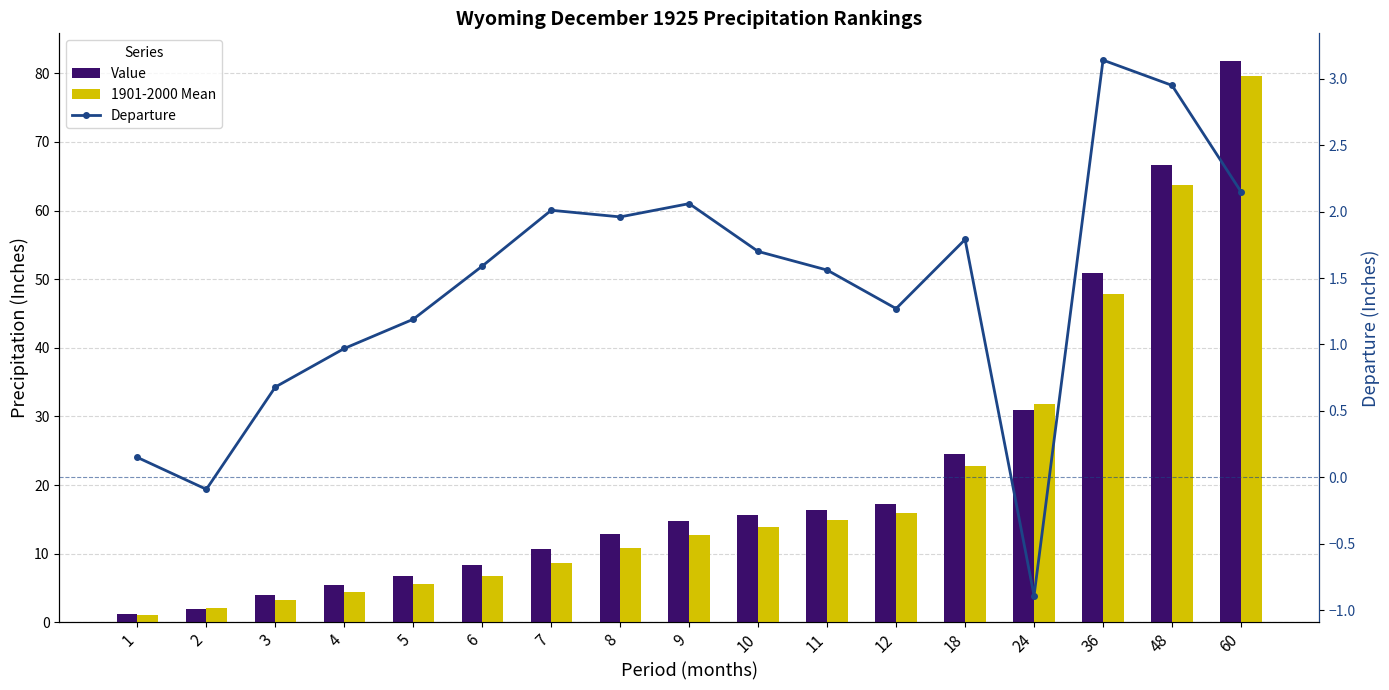

True or false: 1901-2000 Mean has a value of 6.8 at 6.

True